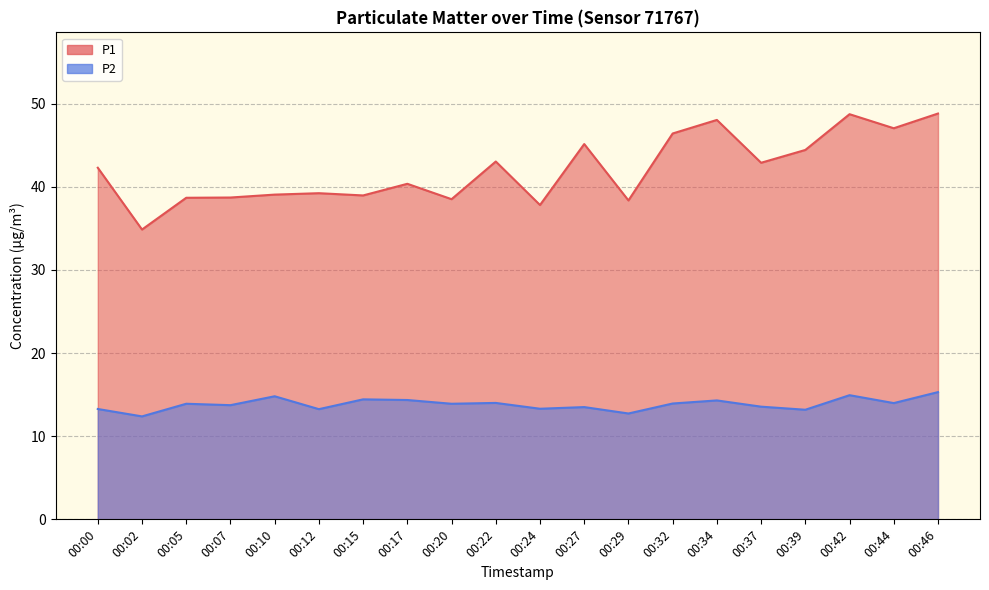

What is the value of the P1 point at the 10th from the left?

43.0